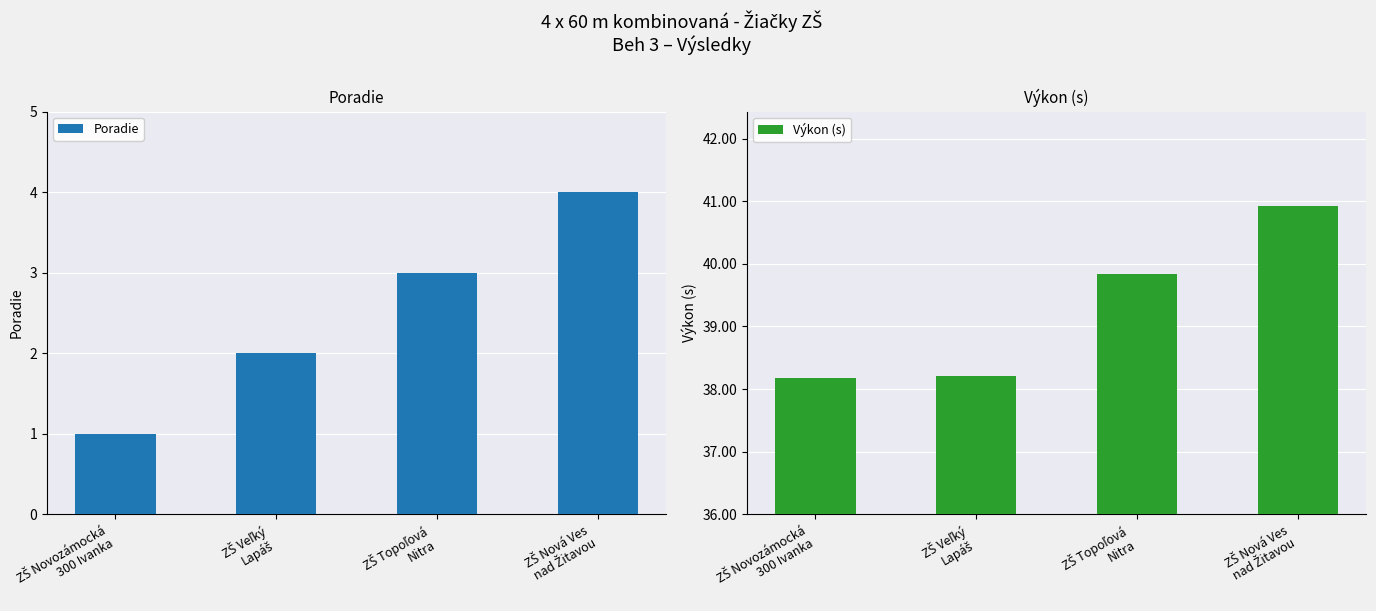

What is the difference between the maximum and minimum values in the Výkon (s) series?

2.8